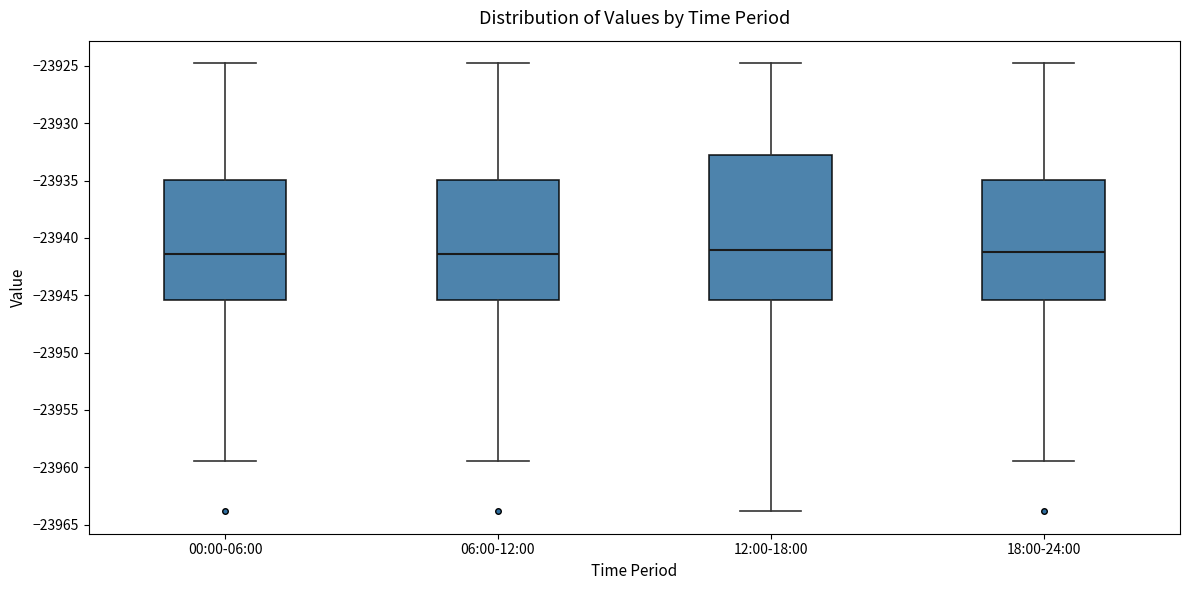

Comparing the boxes themselves (not the whiskers), which one is the tallest?

12:00-18:00